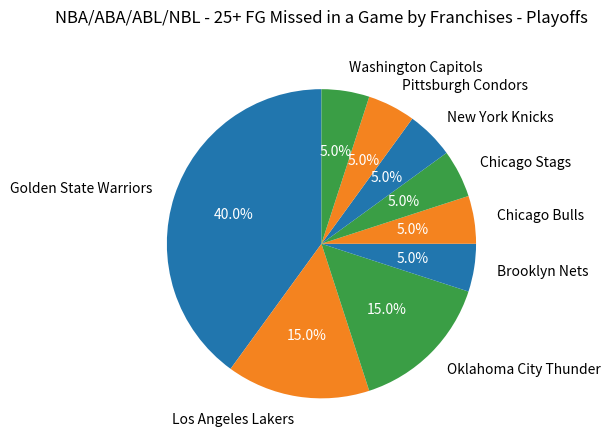

What percentage is NOT represented by Chicago Bulls?

95.0%